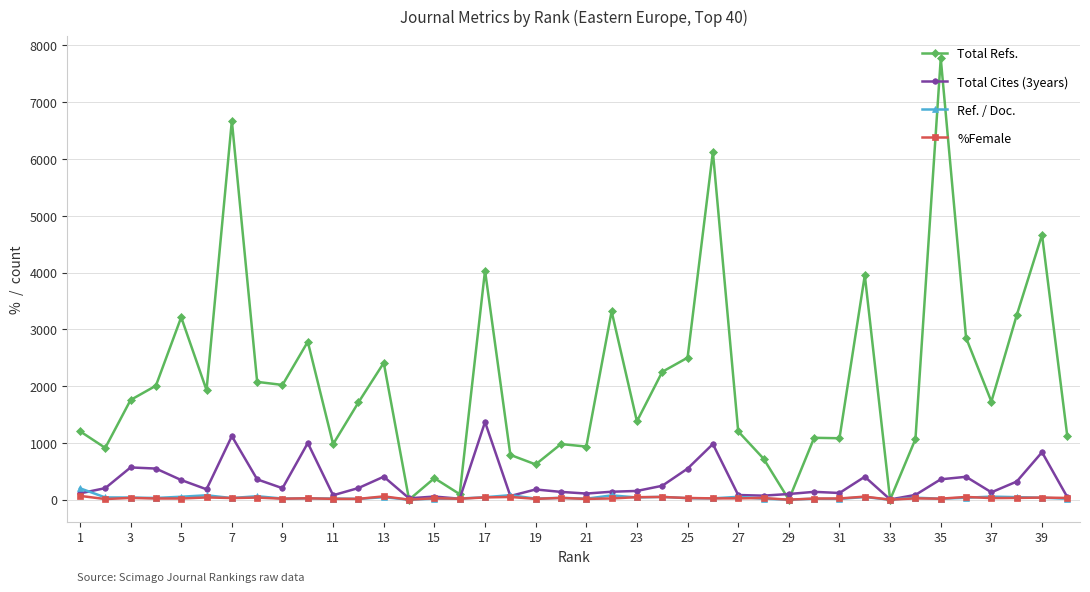

At how many categories does at least one series exceed 4834?

3